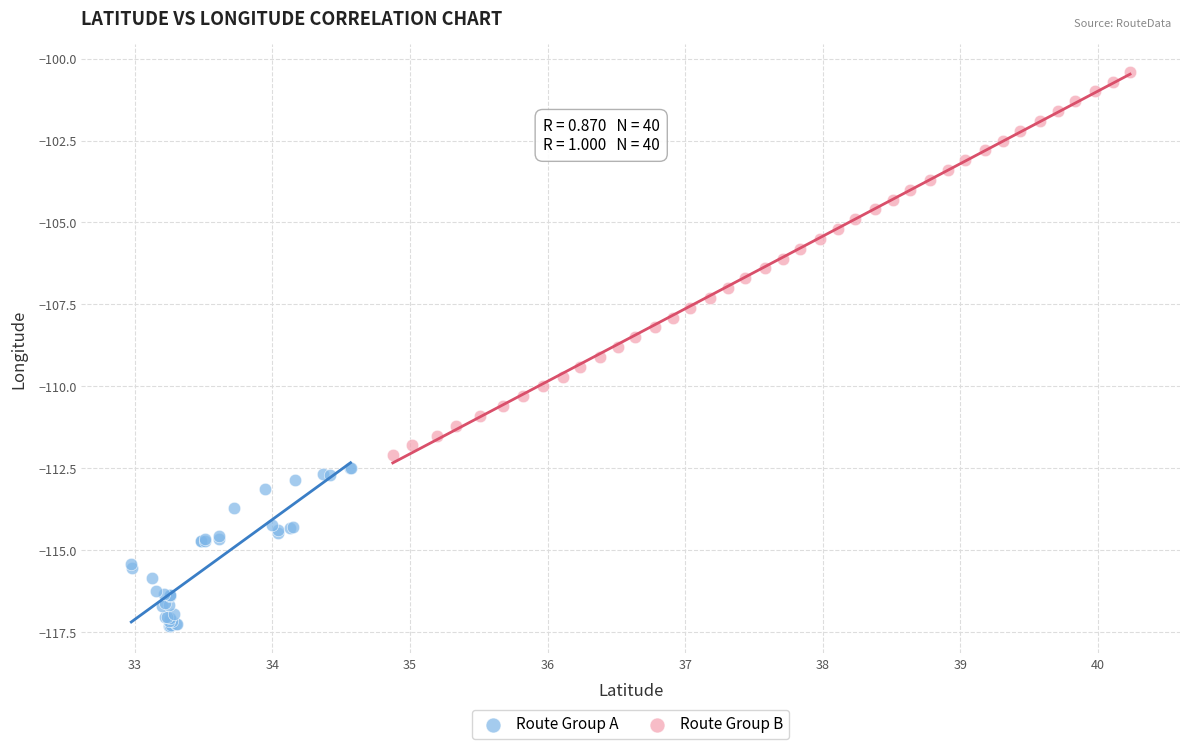

Which series has the largest Y range (max minus min)?

Route Group B